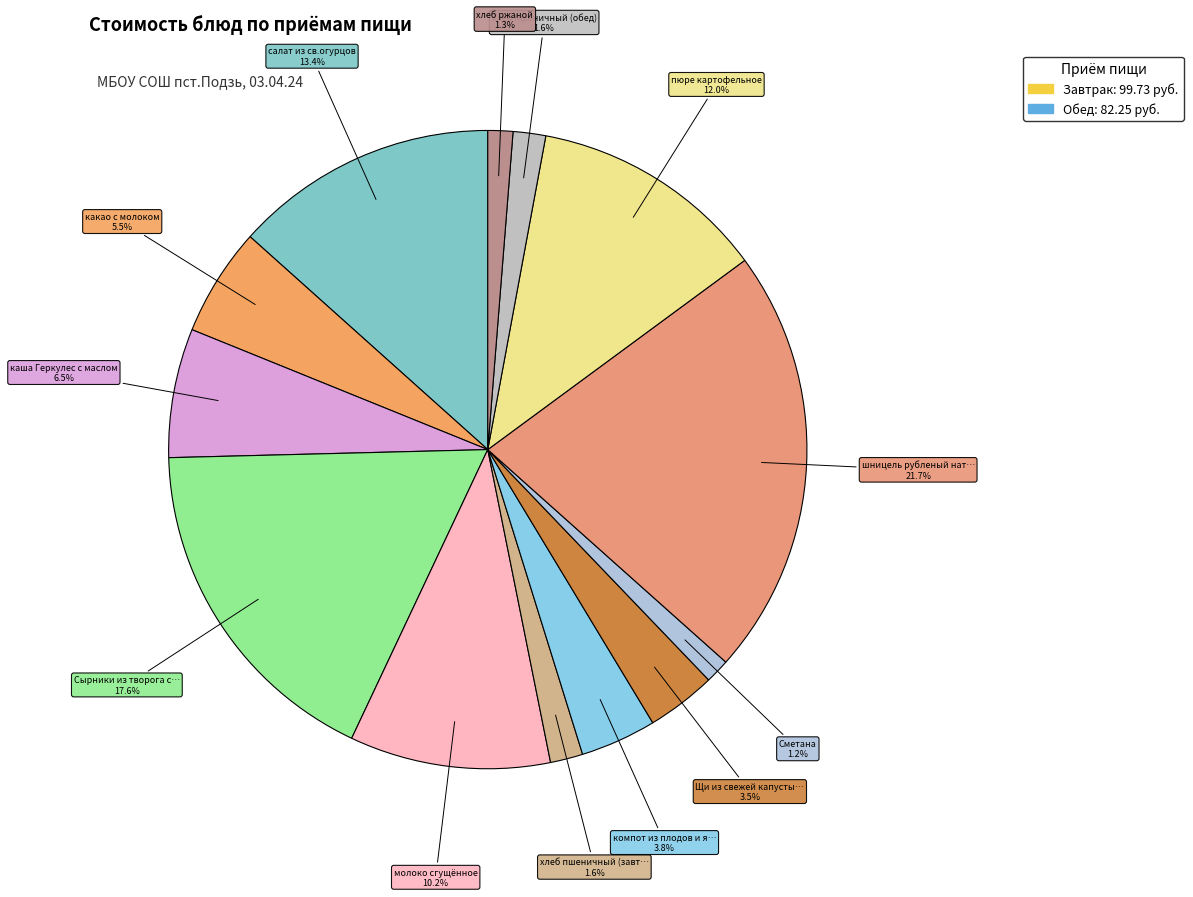

How many slices are in this pie chart?

13